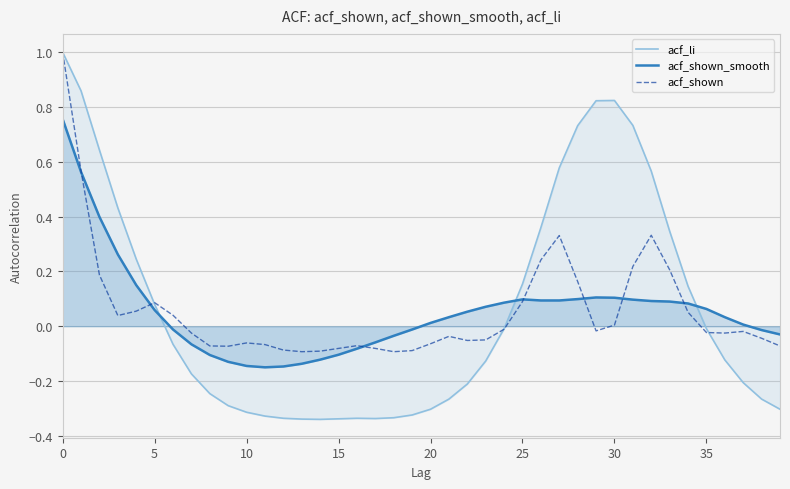

The value of acf_shown at 36 is -0.0. True or false?

True